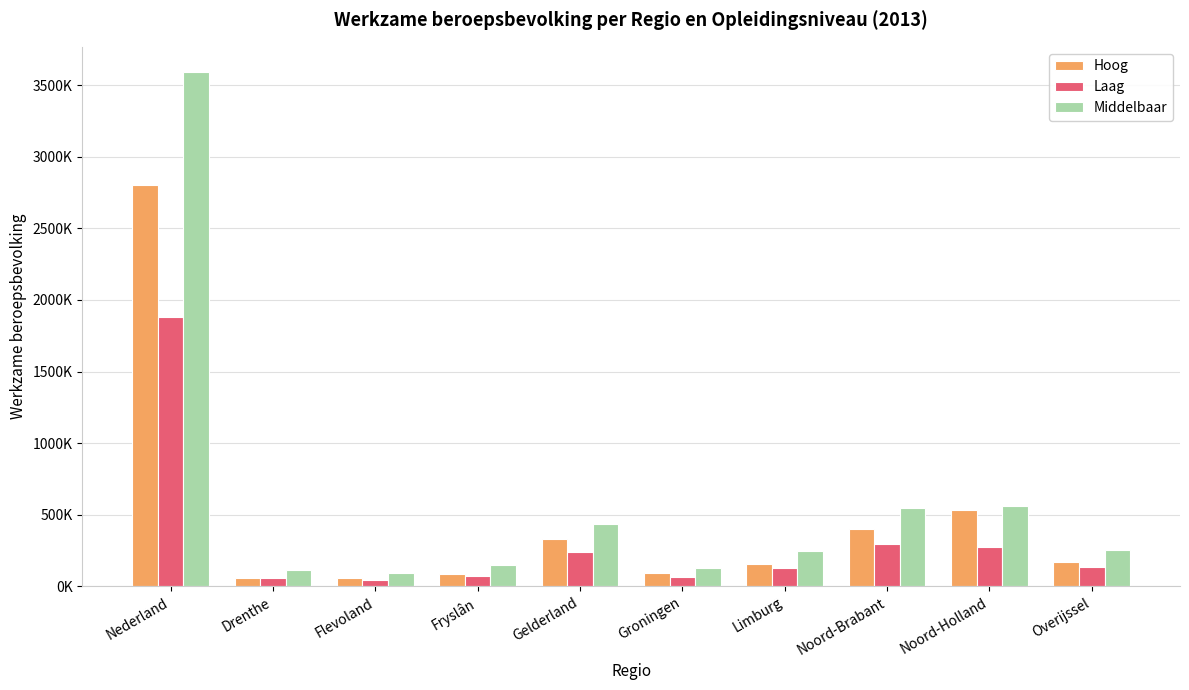

Reading left to right, what are all the values shown in this chart?

Hoog: Nederland=2803000	Drenthe=61000	Flevoland=57000	Fryslân=83000	Gelderland=329000	Groningen=92000	Limburg=153000	Noord-Brabant=400000	Noord-Holland=534000	Overijssel=167000
Laag: Nederland=1882000	Drenthe=56000	Flevoland=46000	Fryslân=75000	Gelderland=241000	Groningen=65000	Limburg=130000	Noord-Brabant=298000	Noord-Holland=275000	Overijssel=137000
Middelbaar: Nederland=3588000	Drenthe=114000	Flevoland=93000	Fryslân=151000	Gelderland=434000	Groningen=125000	Limburg=250000	Noord-Brabant=545000	Noord-Holland=562000	Overijssel=255000